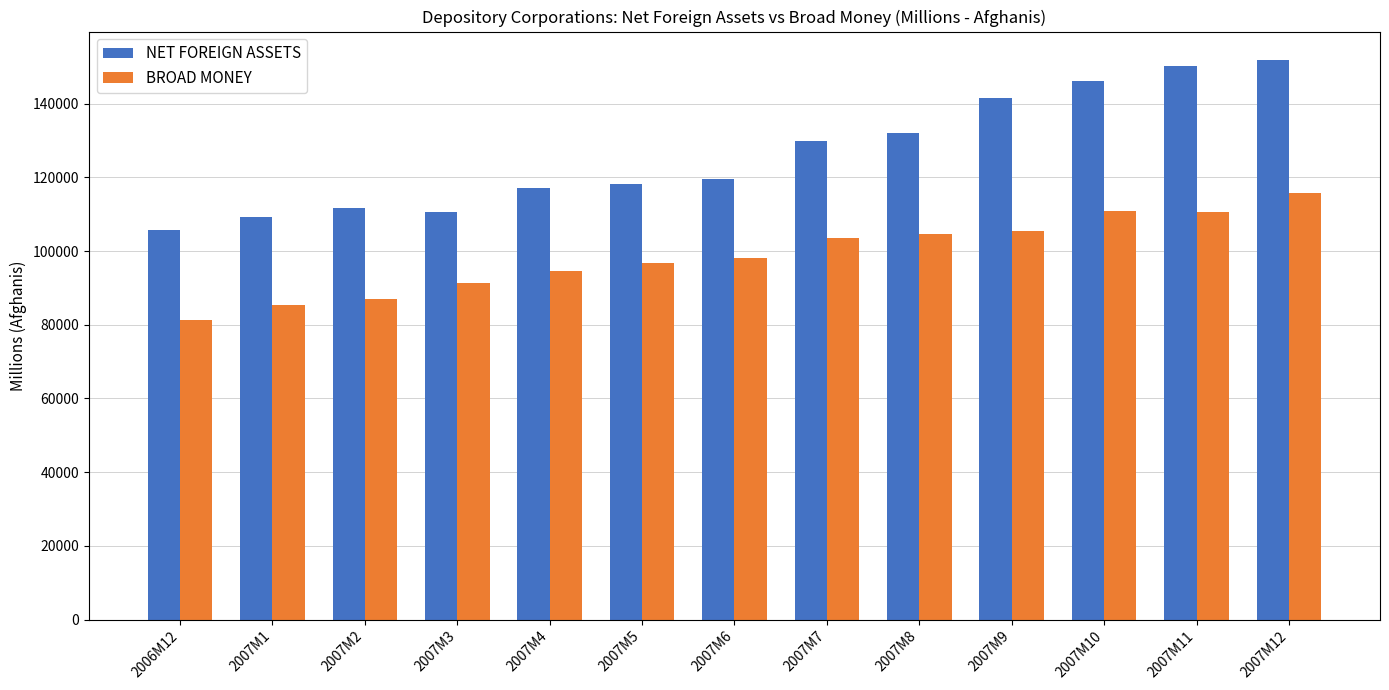

At which label does NET FOREIGN ASSETS reach its peak?

2007M12